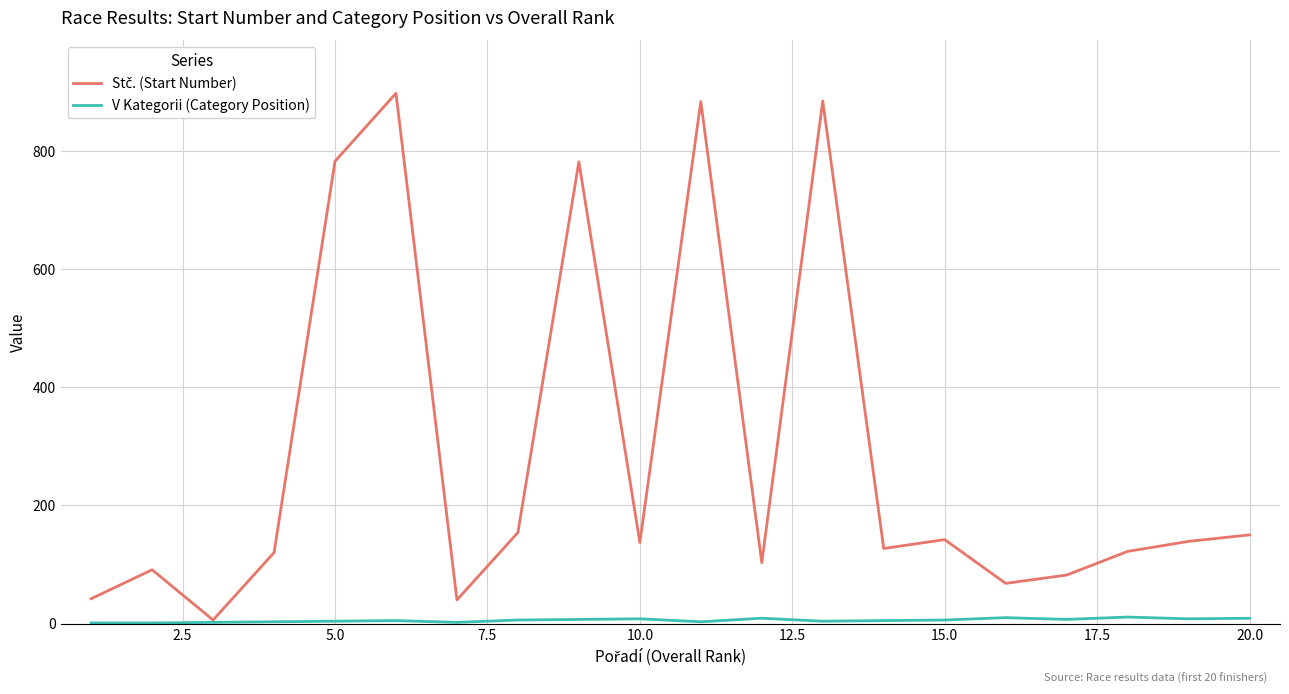

Is this an area chart (filled region under the line)?

No